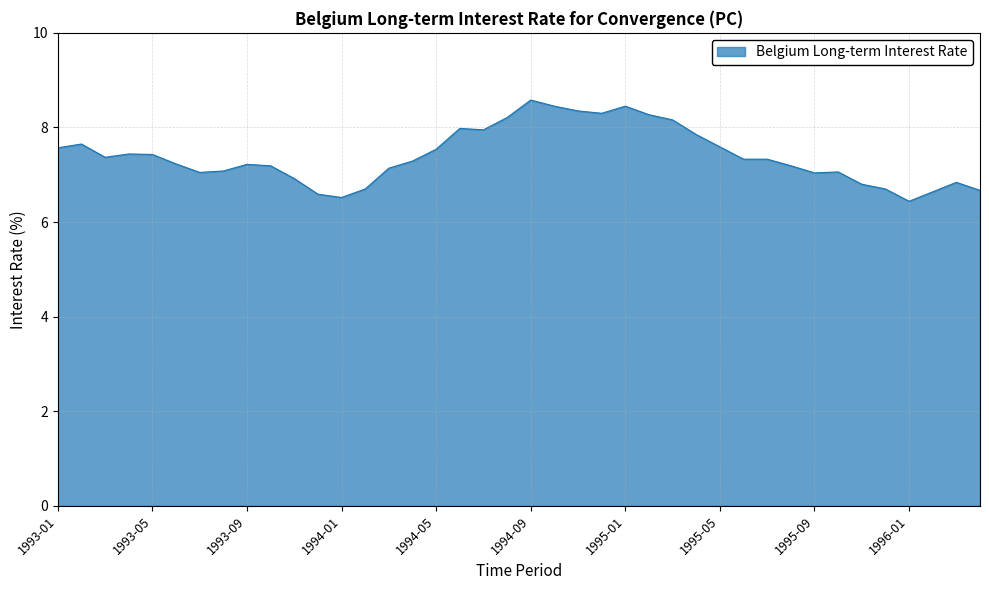

What is the difference between the maximum and minimum values?

2.1